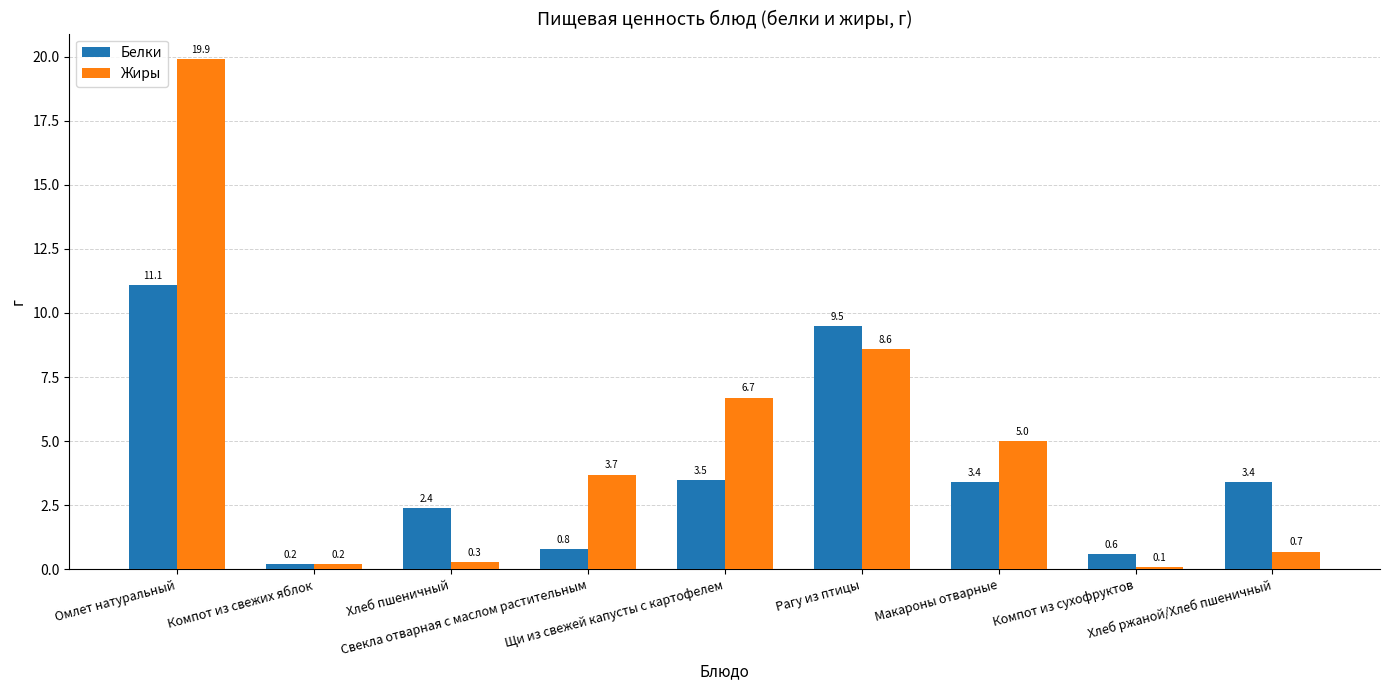

What is the sum of all Жиры values?

45.2